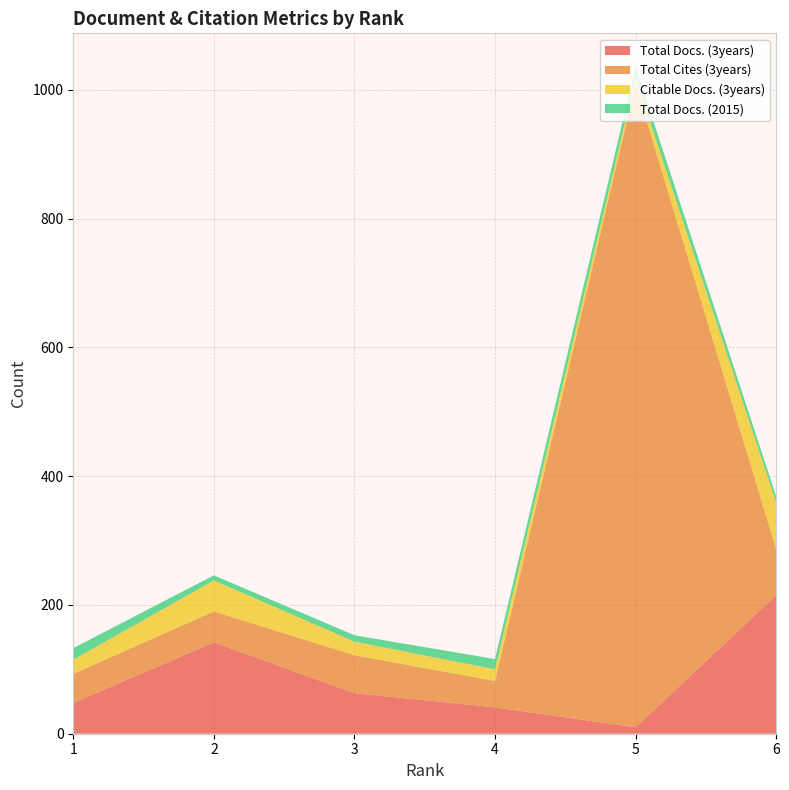

Reading right to left, extract all data points from this chart.

Total Docs. (3years): 215	10	41	63	142	48
Total Cites (3years): 72	999	41	59	48	45
Citable Docs. (3years): 72	9	18	21	48	22
Total Docs. (2015): 10	18	16	10	8	18